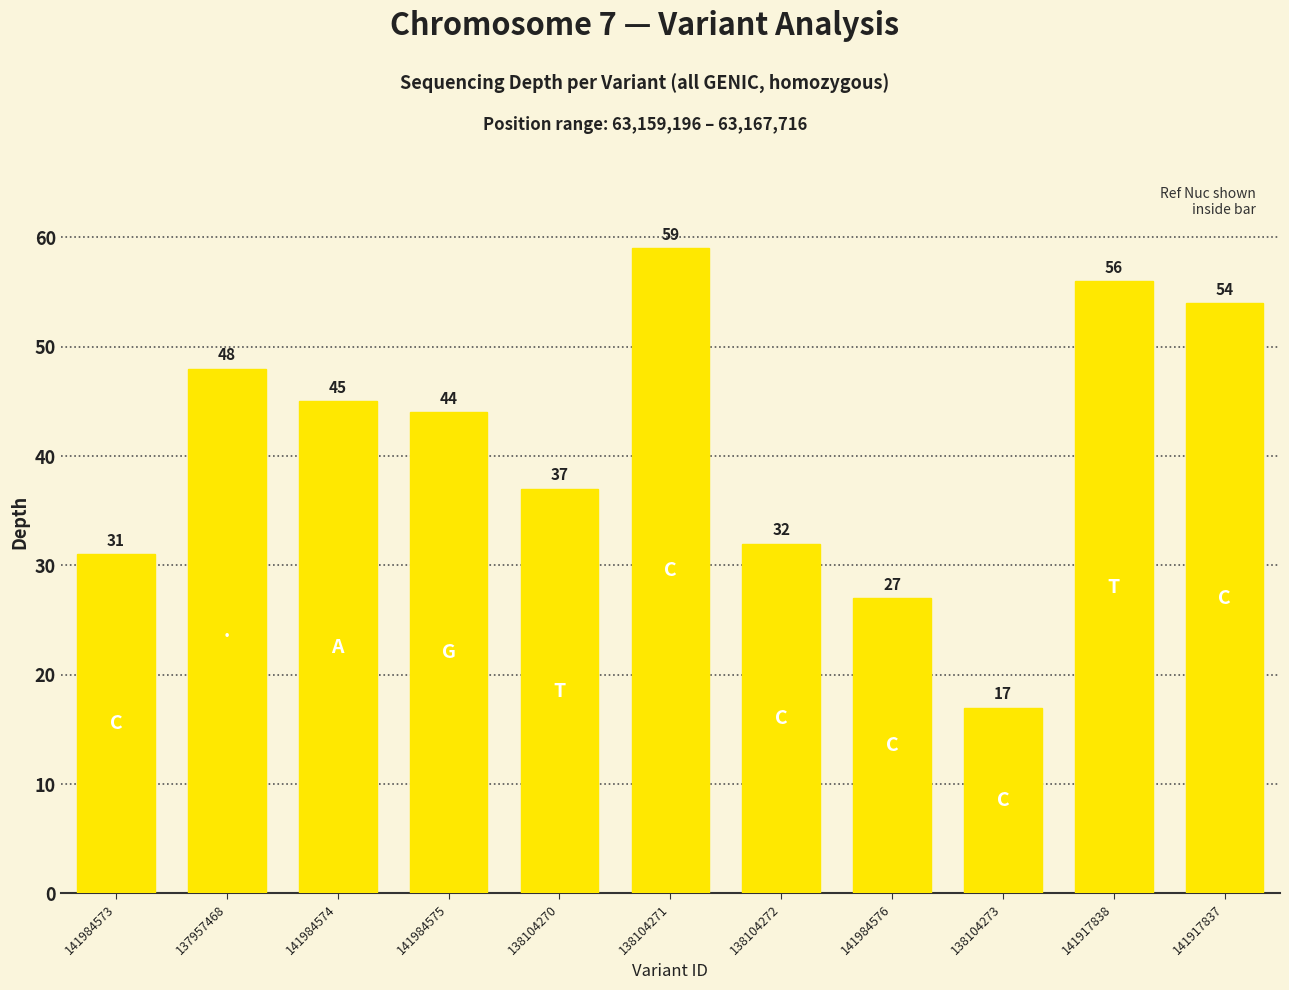

The value at 141984575 is 44. True or false?

True